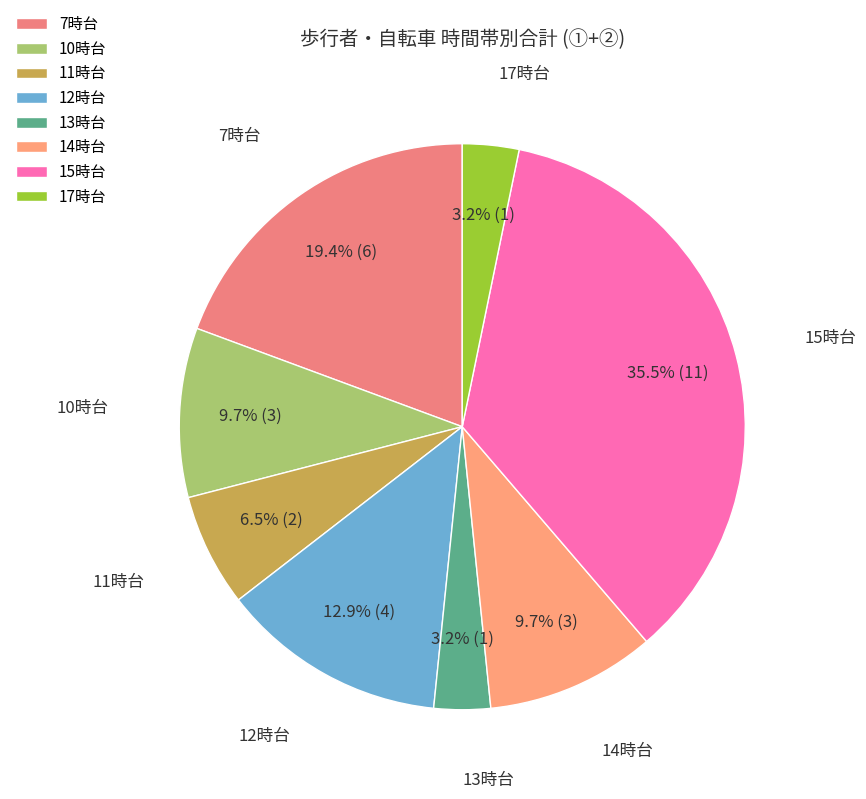

Which slice is the largest?

15時台